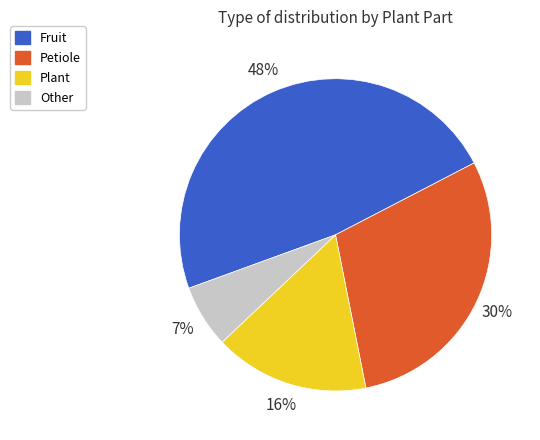

Does any single category account for the majority?

No